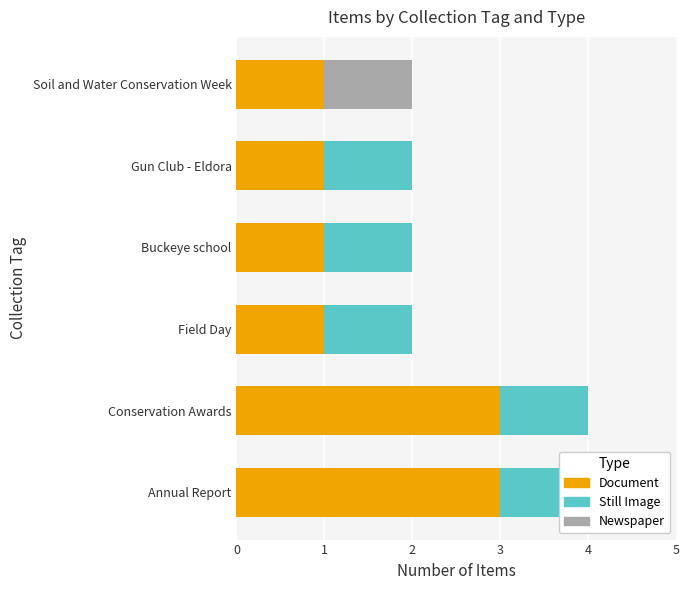

Rank the series at Annual Report from lowest to highest value.

Newspaper, Still Image, Document